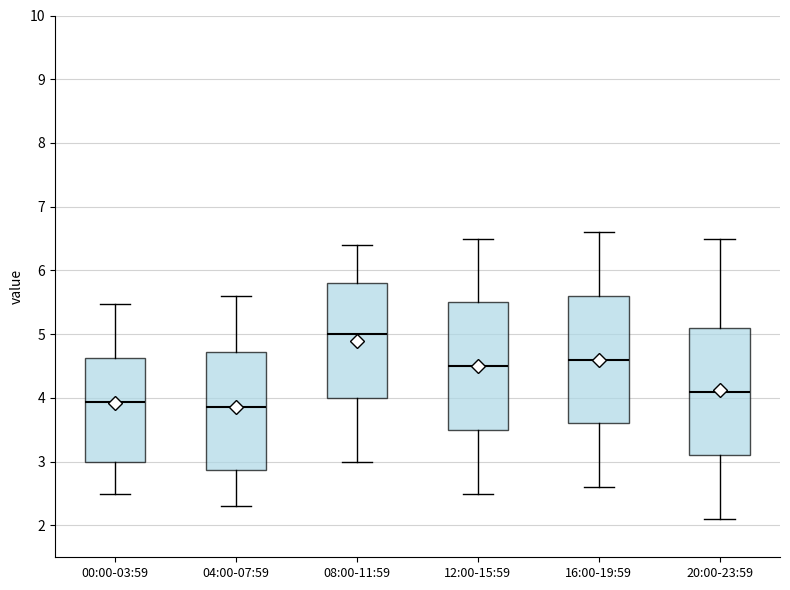

Reading left to right, read every box against the y-axis: the position of its median line, the range the box covers, and the ends of its whiskers. The values are not printed on the chart, so give them approximately, as read against the axis.

00:00-03:59: median 3.9, box 3.0 to 4.6, whiskers 2.5 to 5.5
04:00-07:59: median 3.9, box 2.9 to 4.7, whiskers 2.3 to 5.6
08:00-11:59: median 5.0, box 4.0 to 5.8, whiskers 3.0 to 6.4
12:00-15:59: median 4.5, box 3.5 to 5.5, whiskers 2.5 to 6.5
16:00-19:59: median 4.6, box 3.6 to 5.6, whiskers 2.6 to 6.6
20:00-23:59: median 4.1, box 3.1 to 5.1, whiskers 2.1 to 6.5